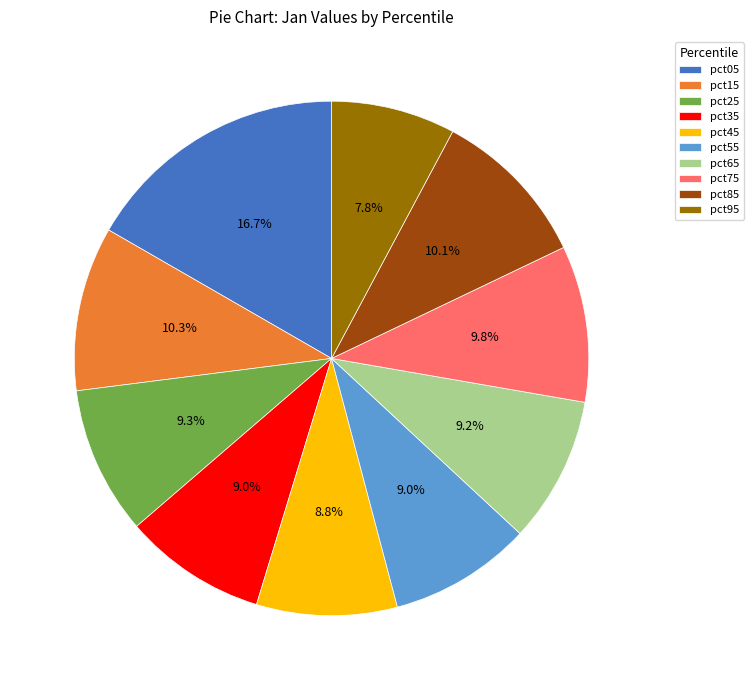

Which category has the smallest portion of the pie?

pct95